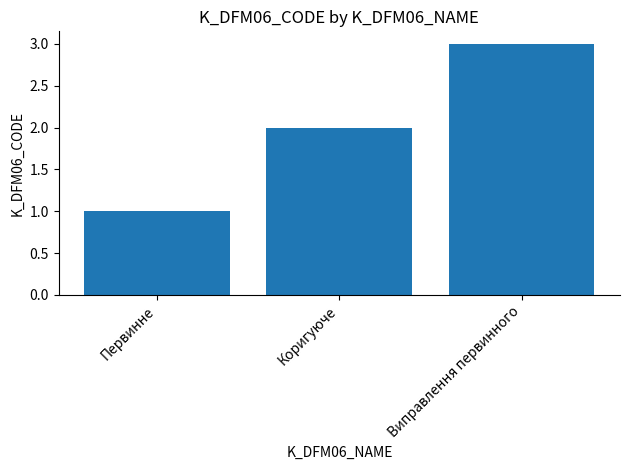

What is the difference between the values at Первинне and Виправлення первинного?

2